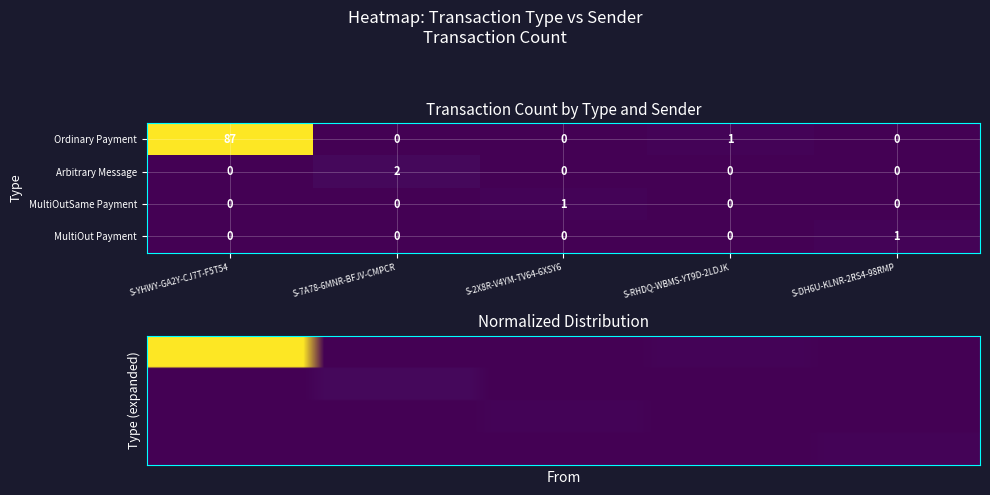

Reading left to right, what are all the values shown in this chart?

Ordinary Payment: 87	0	0	1	0
Arbitrary Message: 0	2	0	0	0
MultiOutSame Payment: 0	0	1	0	0
MultiOut Payment: 0	0	0	0	1